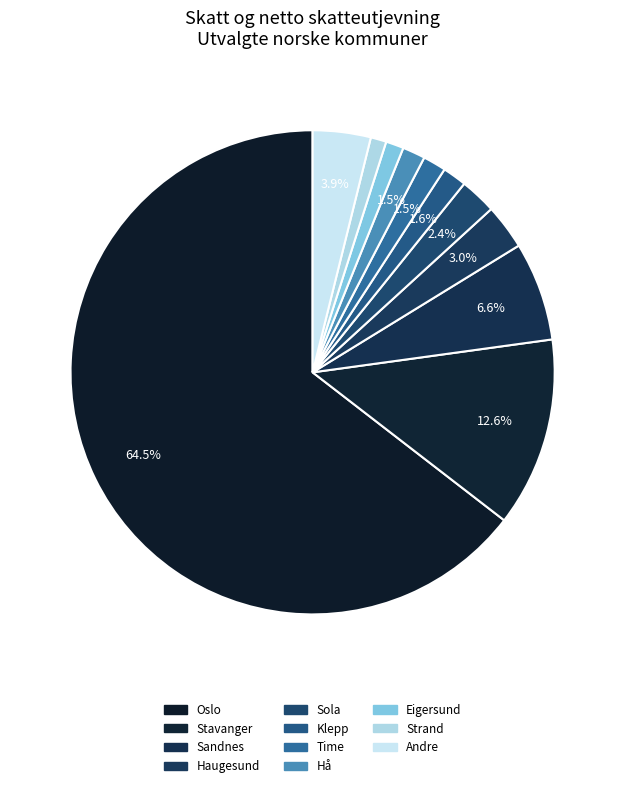

How many segments does this pie chart have?

11